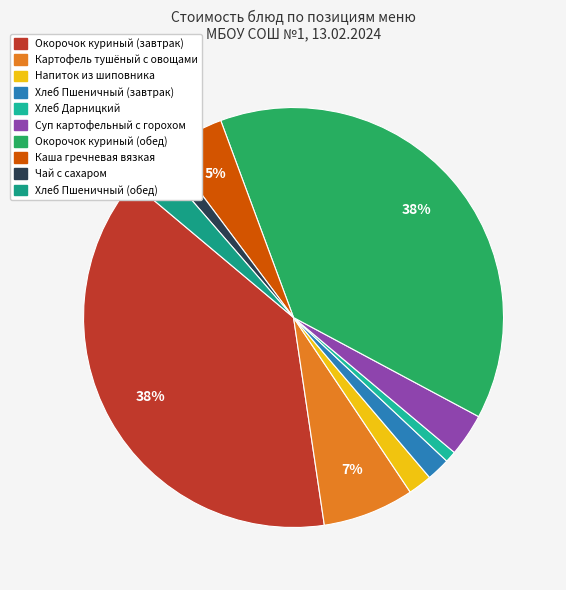

Does any single category account for the majority?

No